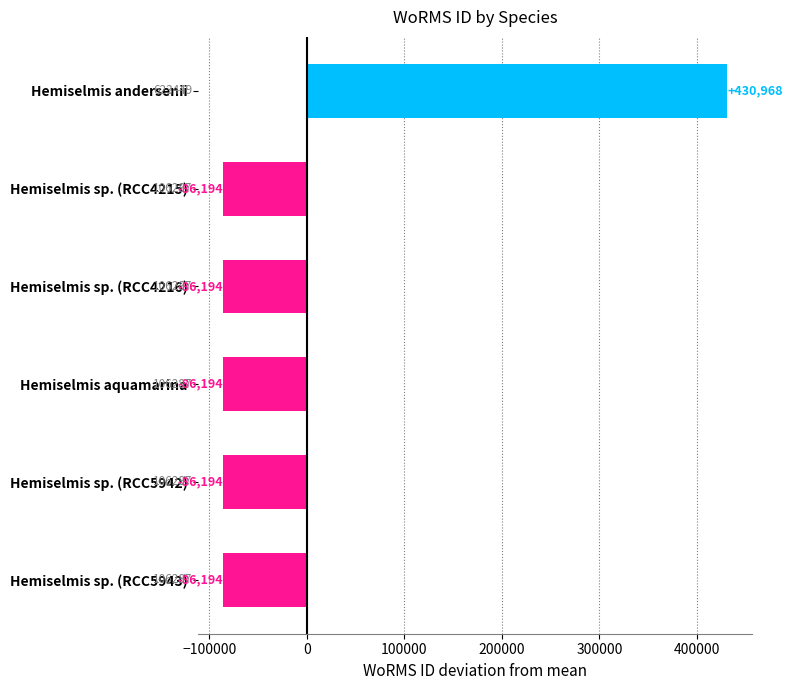

What is the difference between the maximum and minimum values?

517162.0